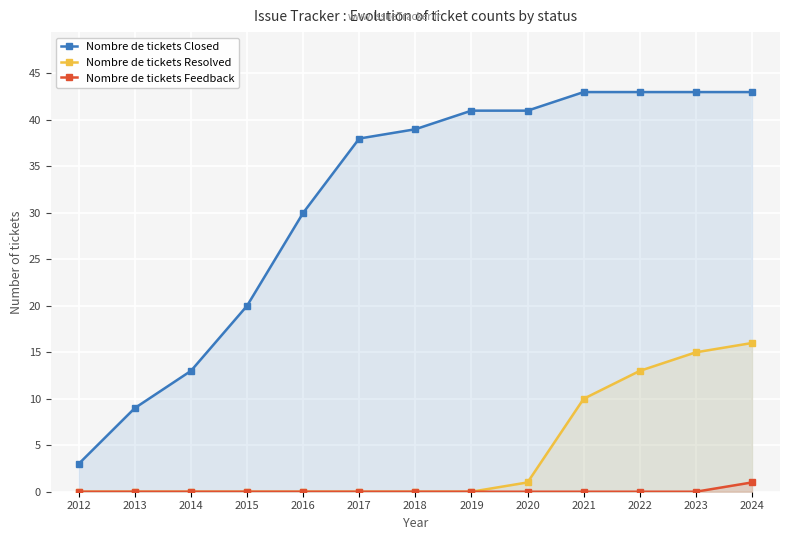

True or false: Nombre de tickets Closed and Nombre de tickets Resolved cross at least once.

False